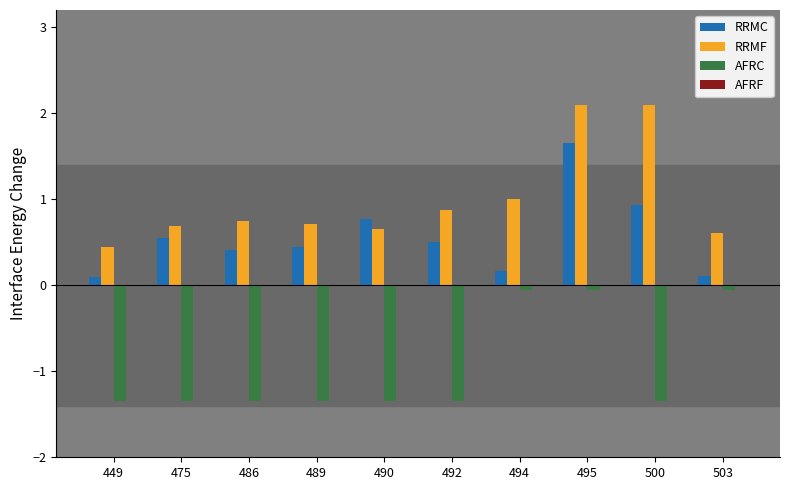

Is it true that AFRC equals -0.9 at 475?

False